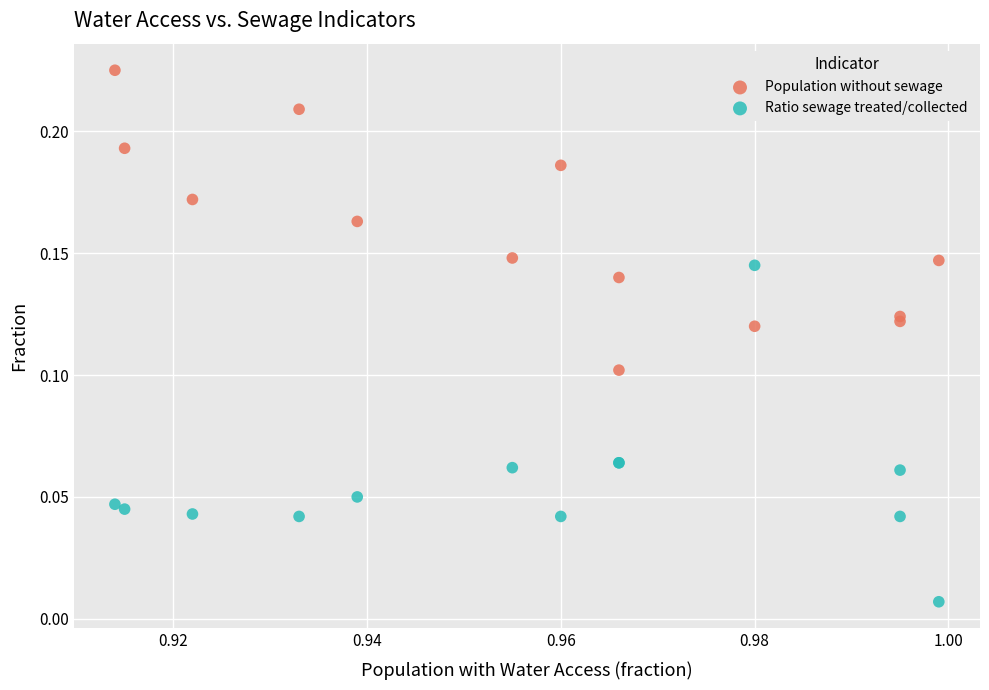

Which series reaches the minimum Y coordinate?

Ratio sewage treated/collected